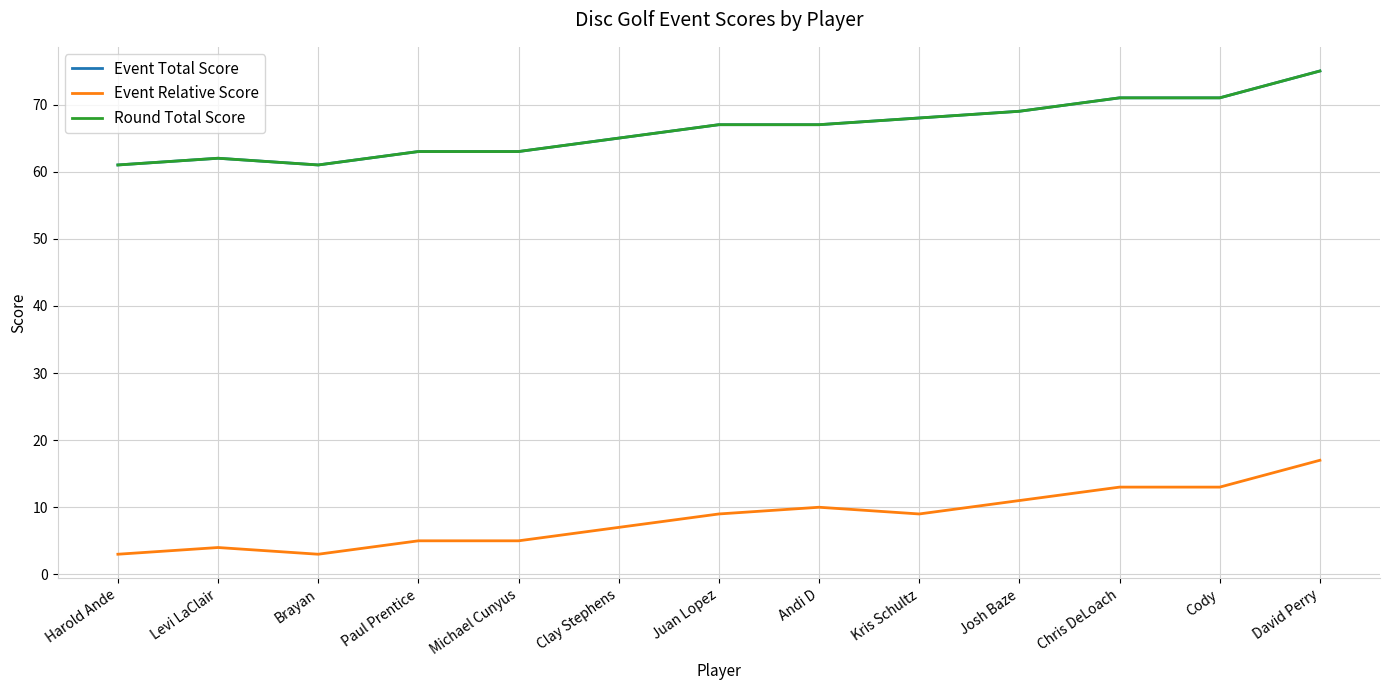

Which series has the widest spread of values?

Event Total Score